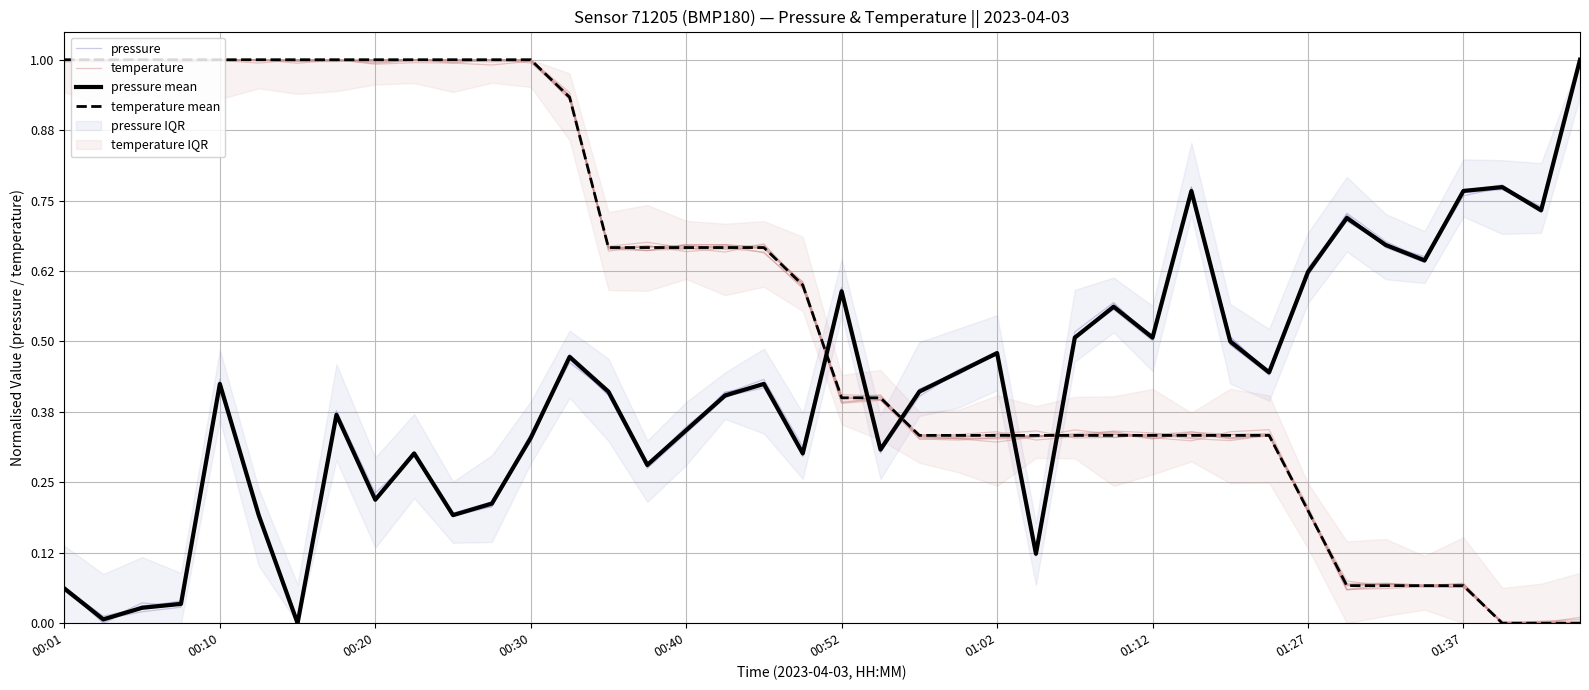

The temperature series shows 0.1 at 35. True or false?

False